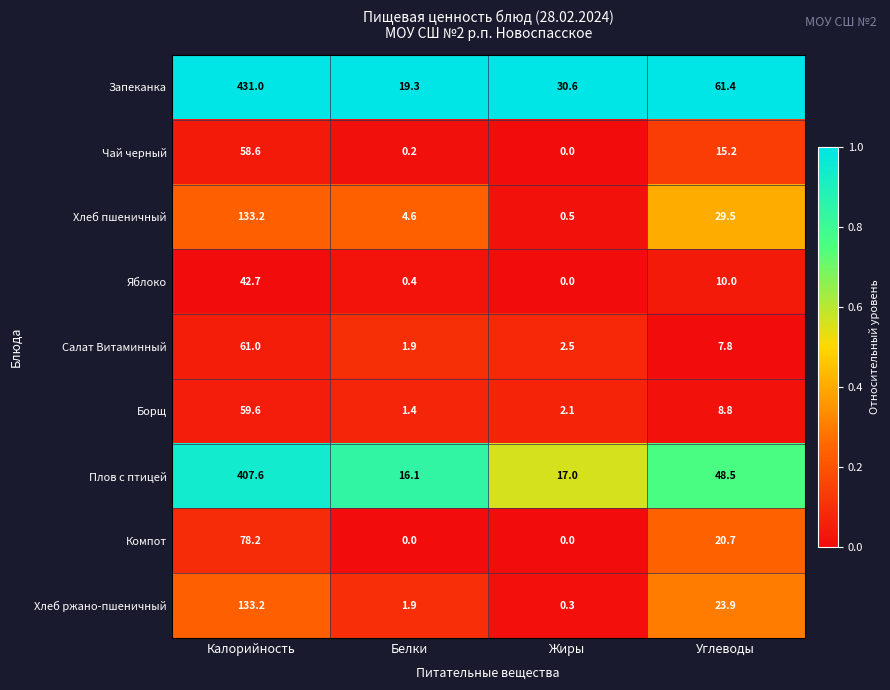

True or false: Борщ has a value of 59.6 at Калорийность.

True